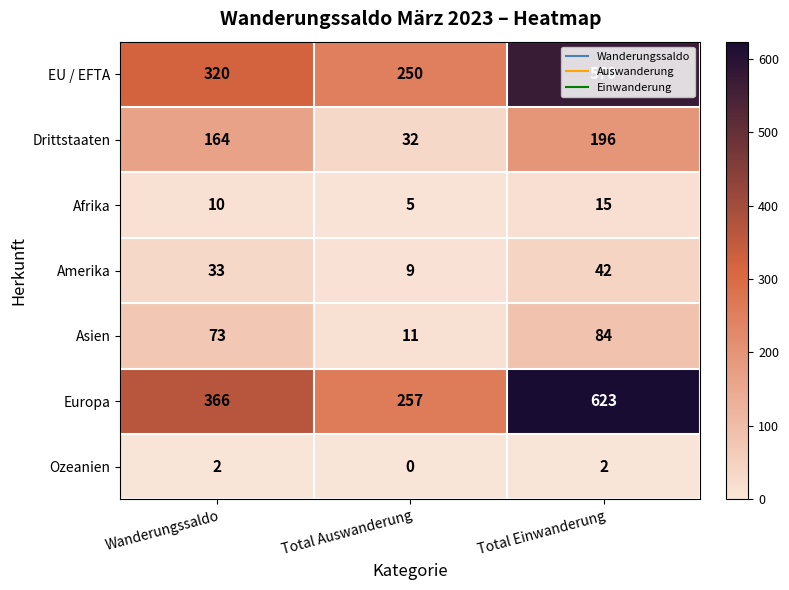

How many data points in Ozeanien are less than 2?

1